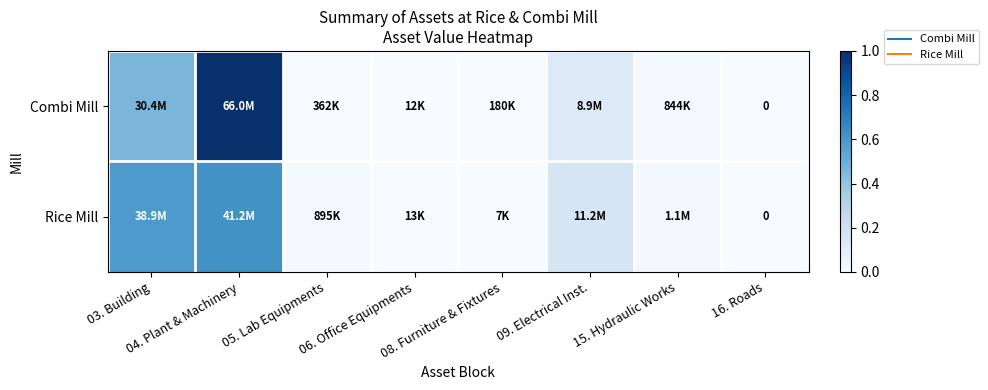

What is the difference between the maximum and minimum values in the Combi Mill series?

1.0